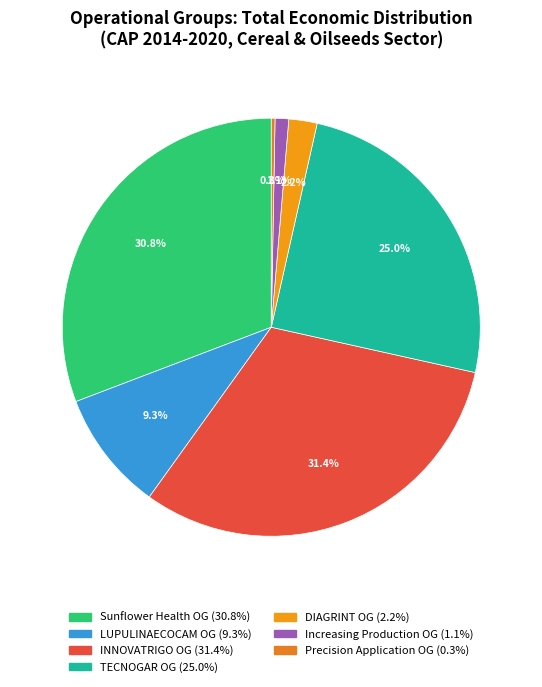

The TECNOGAR OG slice represents 36% of the pie. True or false?

False